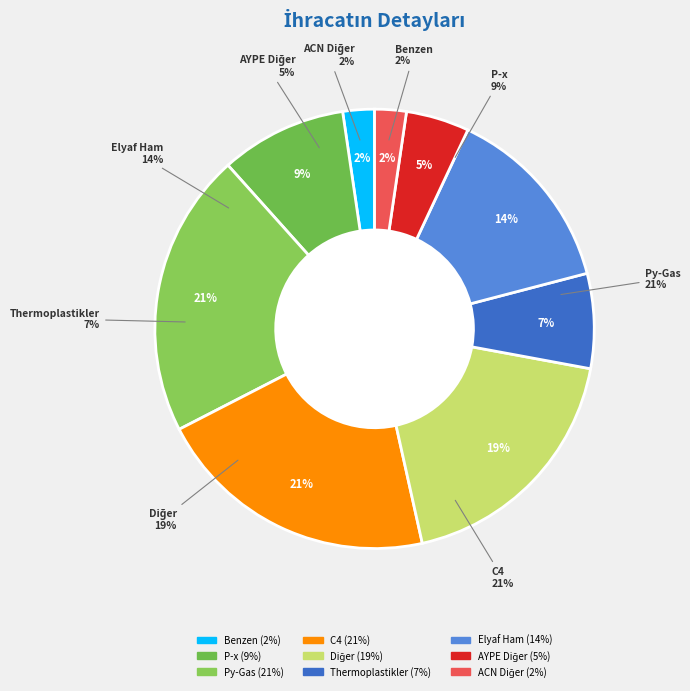

What is the ratio of the value at 8 to the value at 6?

1.3